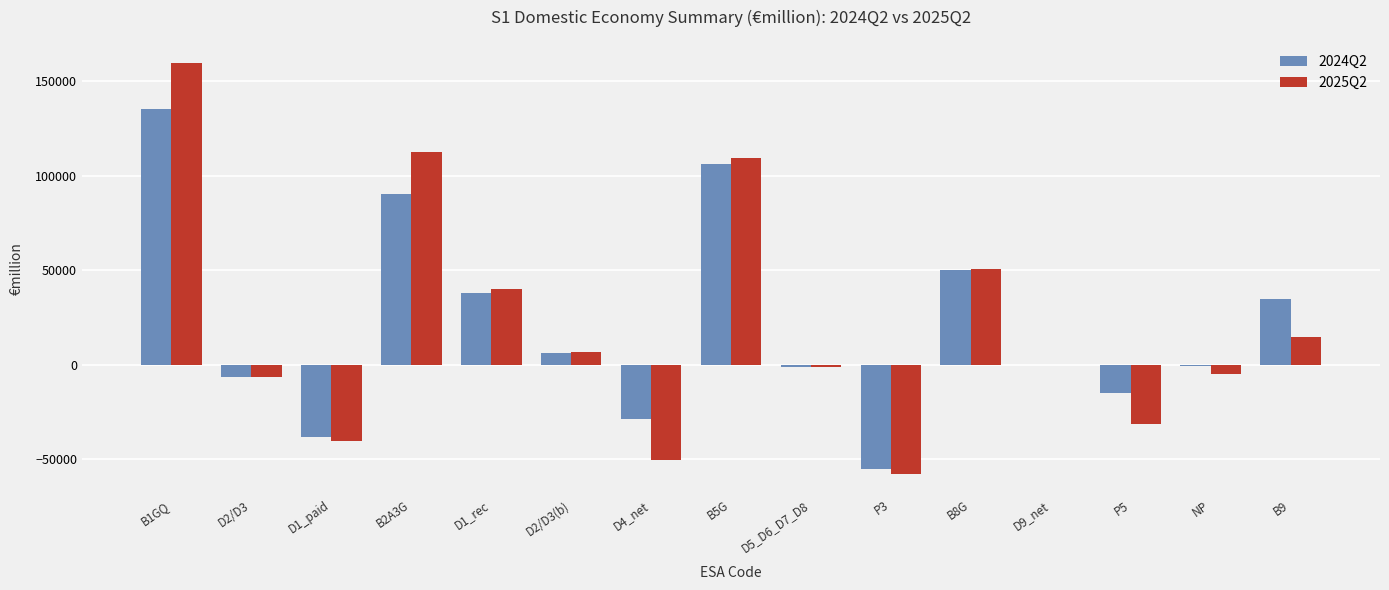

What is the total value across all series at D2/D3?

-12982.1